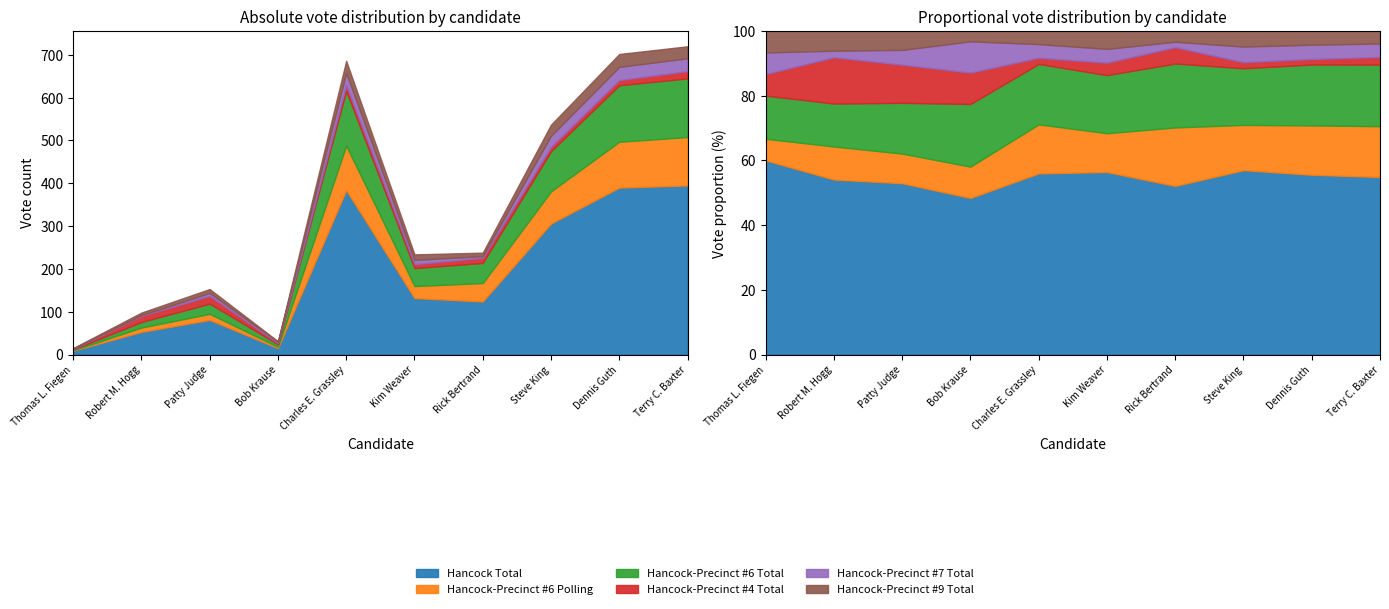

True or false: Hancock-Precinct #6 Total has more than 2 points higher than both neighbors.

False